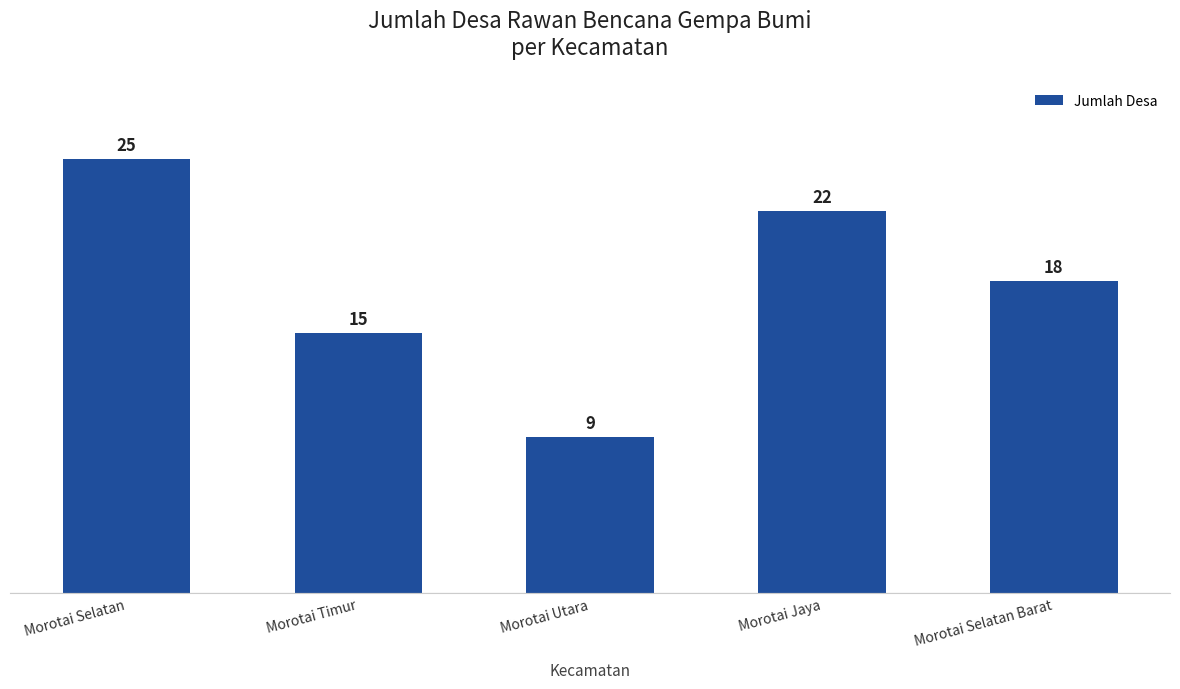

The chart shows a value of 9 at Morotai Utara. True or false?

True